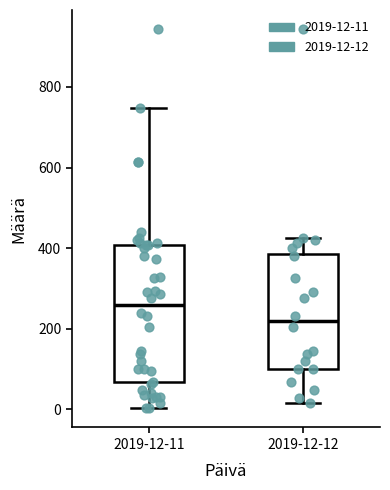

Where does the upper whisker of the box for 2019-12-11 end on the y-axis? The values are not printed on the chart, so give them approximately, as read against the axis.

740